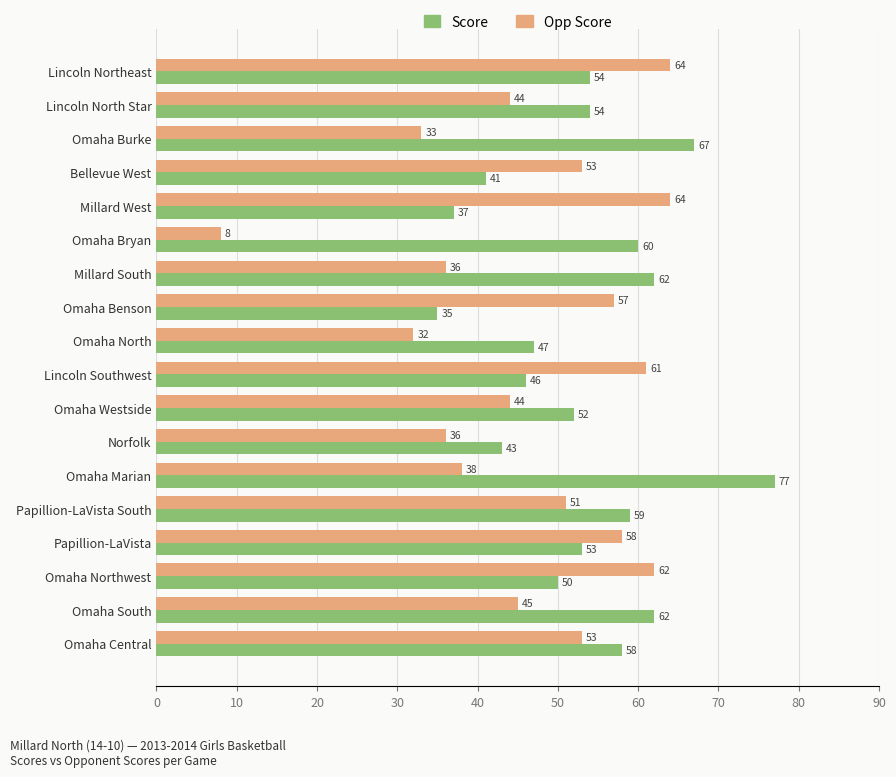

Which series has the largest range (max minus min)?

Opp Score